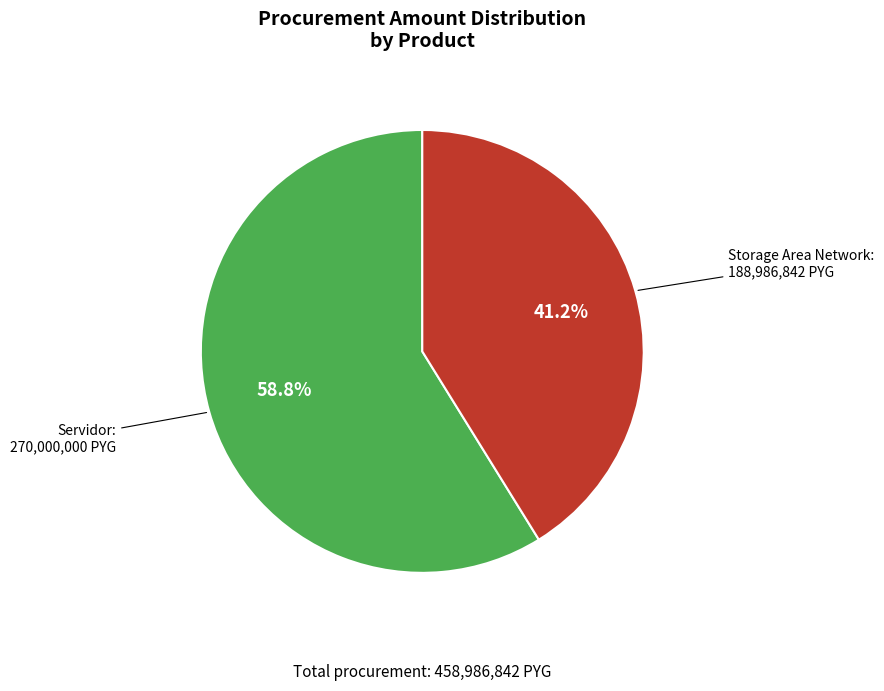

The Servidor slice represents 59% of the pie. True or false?

True